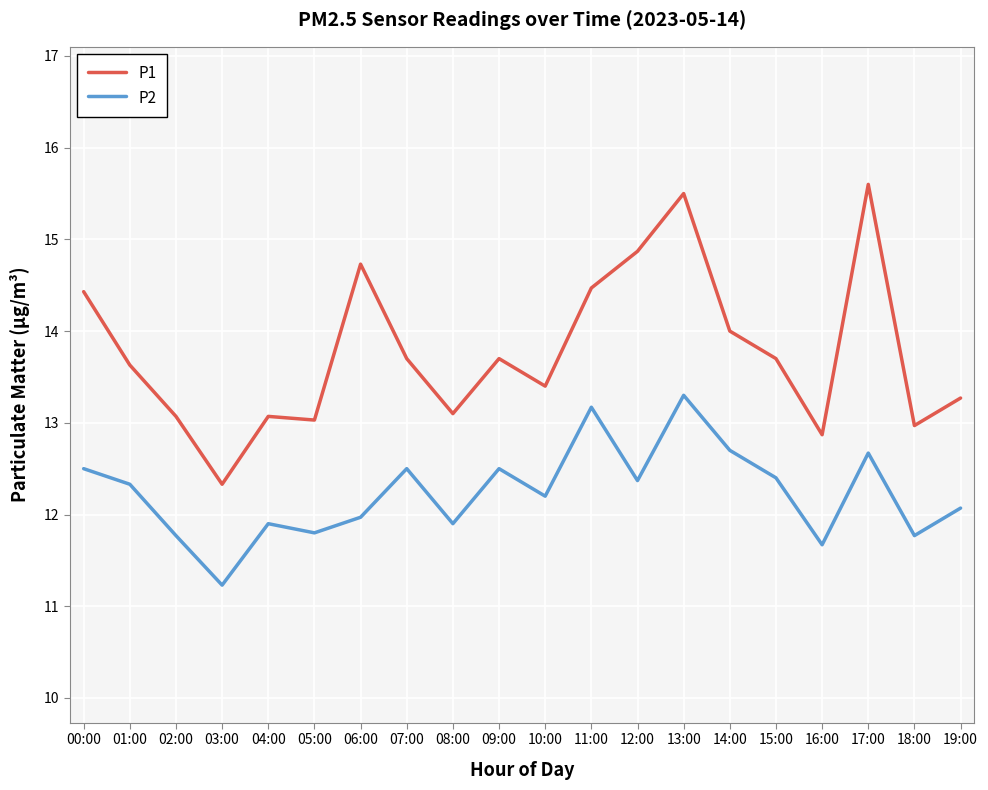

At how many categories does at least one series exceed 11?

20